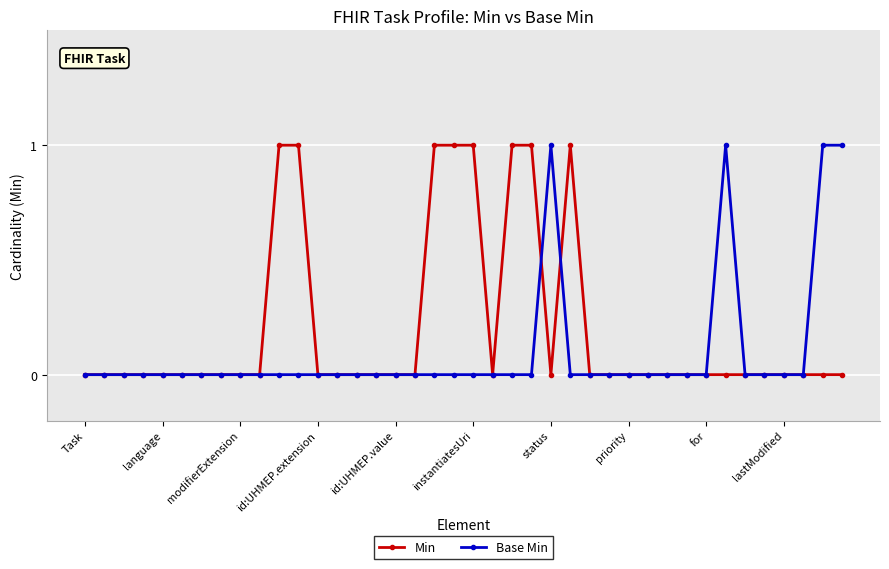

True or false: Base Min has more than 0 points higher than both neighbors.

True